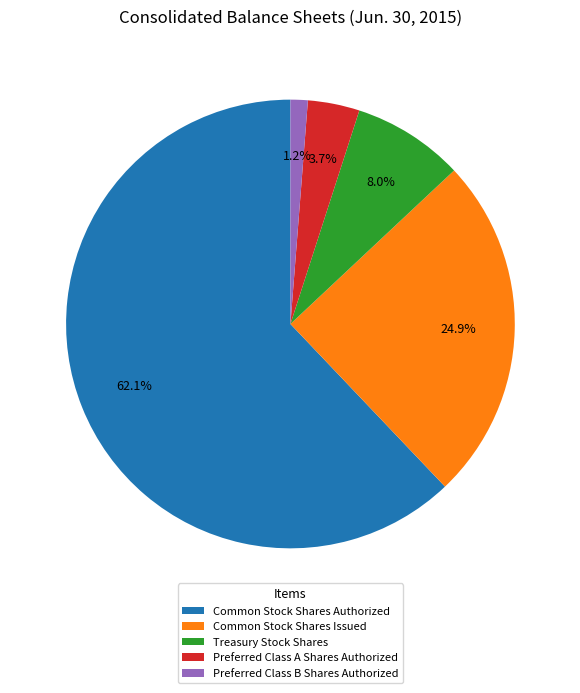

What portion of the pie excludes Preferred Class B Shares Authorized?

98.8%